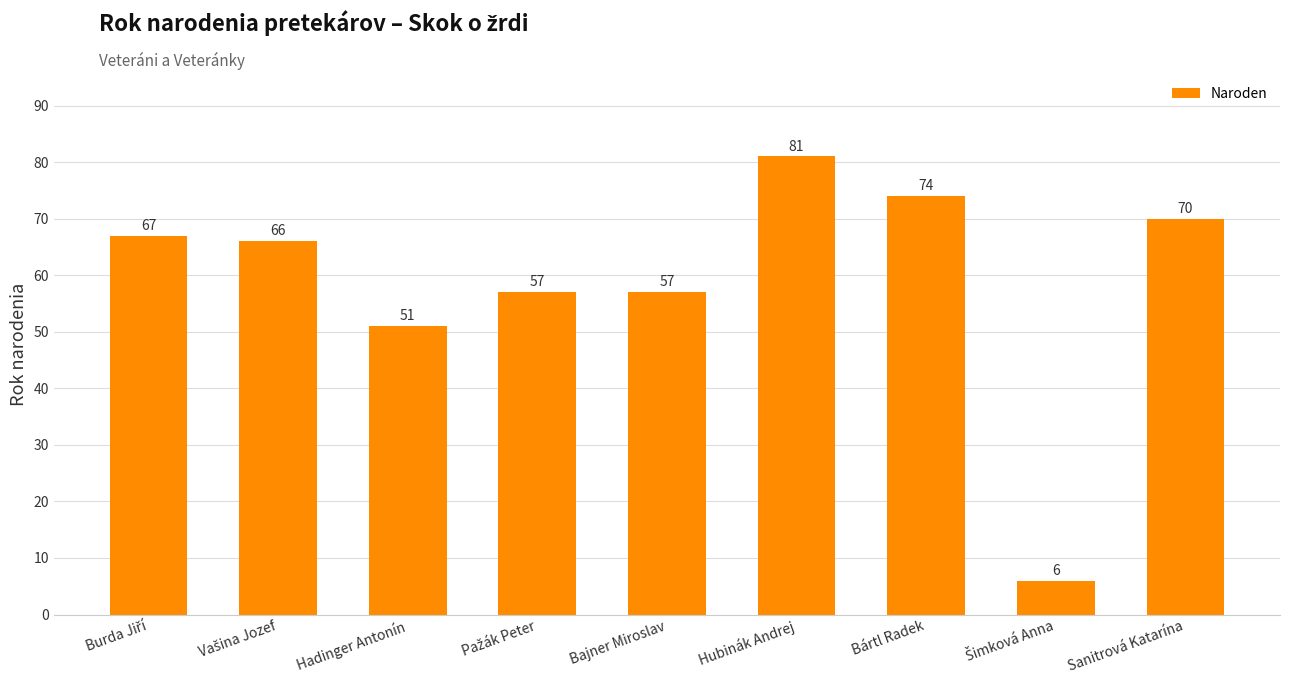

What is the value of the 9th bar from the left?

70